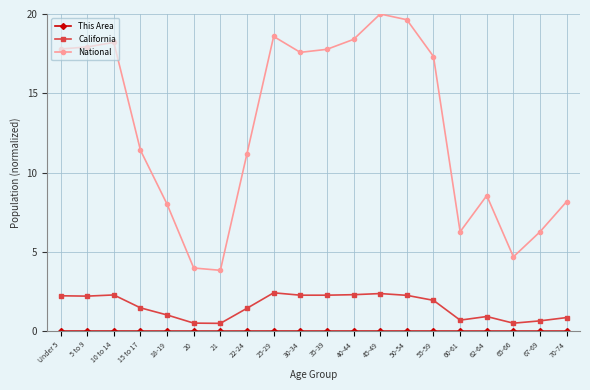

Is it true that National equals 8.5 at 62-64?

True